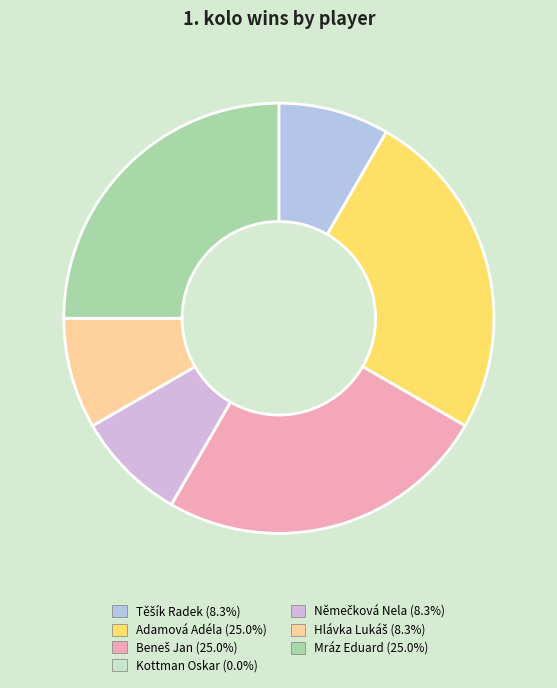

Is Adamová Adéla the majority of the pie?

No